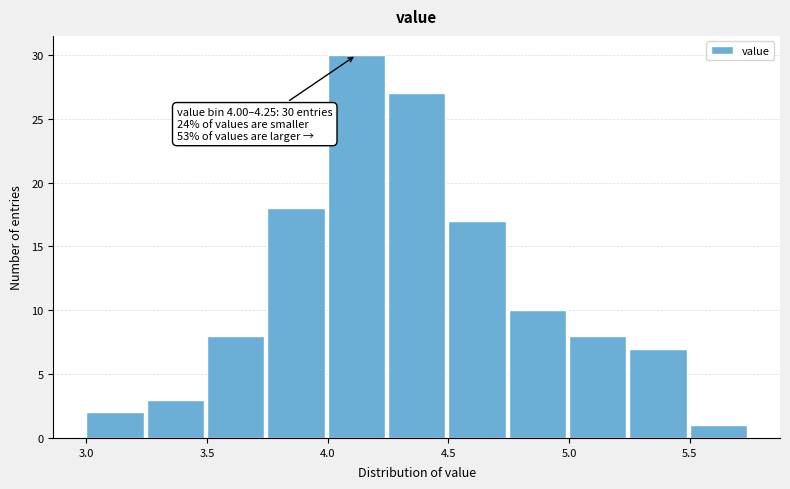

Which range on the x-axis has the tallest bar?

4.00 to 4.25